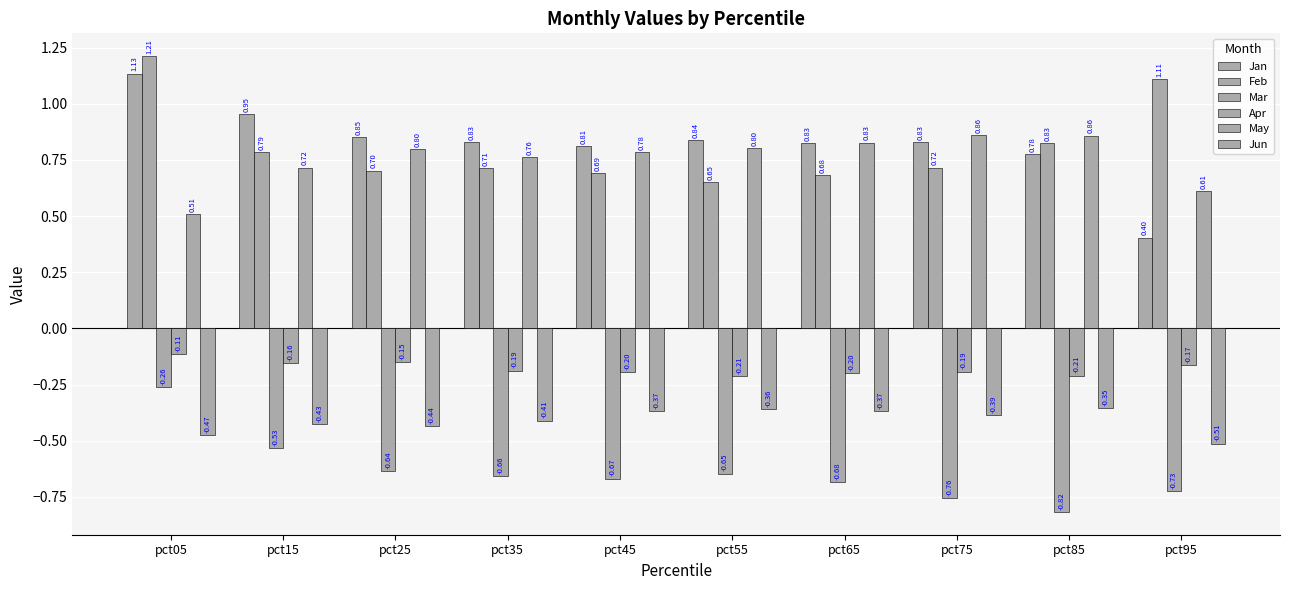

Reading left to right, extract all data points from this chart.

Jan: pct05=1.1	pct15=1.0	pct25=0.9	pct35=0.8	pct45=0.8	pct55=0.8	pct65=0.8	pct75=0.8	pct85=0.8	pct95=0.4
Feb: pct05=1.2	pct15=0.8	pct25=0.7	pct35=0.7	pct45=0.7	pct55=0.7	pct65=0.7	pct75=0.7	pct85=0.8	pct95=1.1
Mar: pct05=-0.3	pct15=-0.5	pct25=-0.6	pct35=-0.7	pct45=-0.7	pct55=-0.6	pct65=-0.7	pct75=-0.8	pct85=-0.8	pct95=-0.7
Apr: pct05=-0.1	pct15=-0.2	pct25=-0.2	pct35=-0.2	pct45=-0.2	pct55=-0.2	pct65=-0.2	pct75=-0.2	pct85=-0.2	pct95=-0.2
May: pct05=0.5	pct15=0.7	pct25=0.8	pct35=0.8	pct45=0.8	pct55=0.8	pct65=0.8	pct75=0.9	pct85=0.9	pct95=0.6
Jun: pct05=-0.5	pct15=-0.4	pct25=-0.4	pct35=-0.4	pct45=-0.4	pct55=-0.4	pct65=-0.4	pct75=-0.4	pct85=-0.4	pct95=-0.5